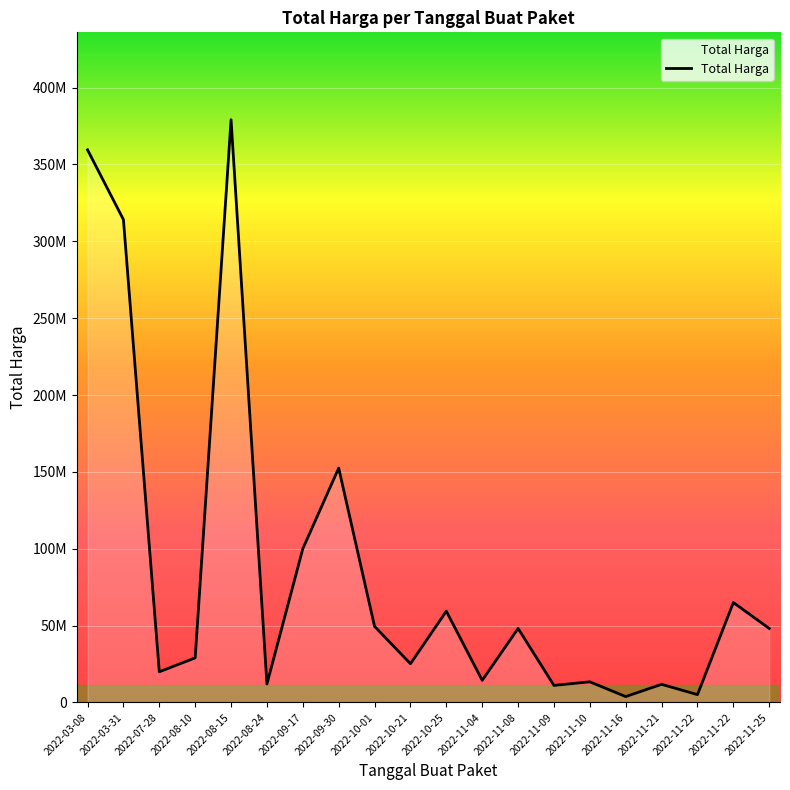

Rank the categories by value from highest to lowest.

2022-08-15, 2022-03-08, 2022-03-31, 2022-09-30, 2022-09-17, 2022-11-22, 2022-10-25, 2022-10-01, 2022-11-08, 2022-11-25, 2022-08-10, 2022-10-21, 2022-07-28, 2022-11-04, 2022-11-10, 2022-08-24, 2022-11-21, 2022-11-09, 2022-11-22, 2022-11-16